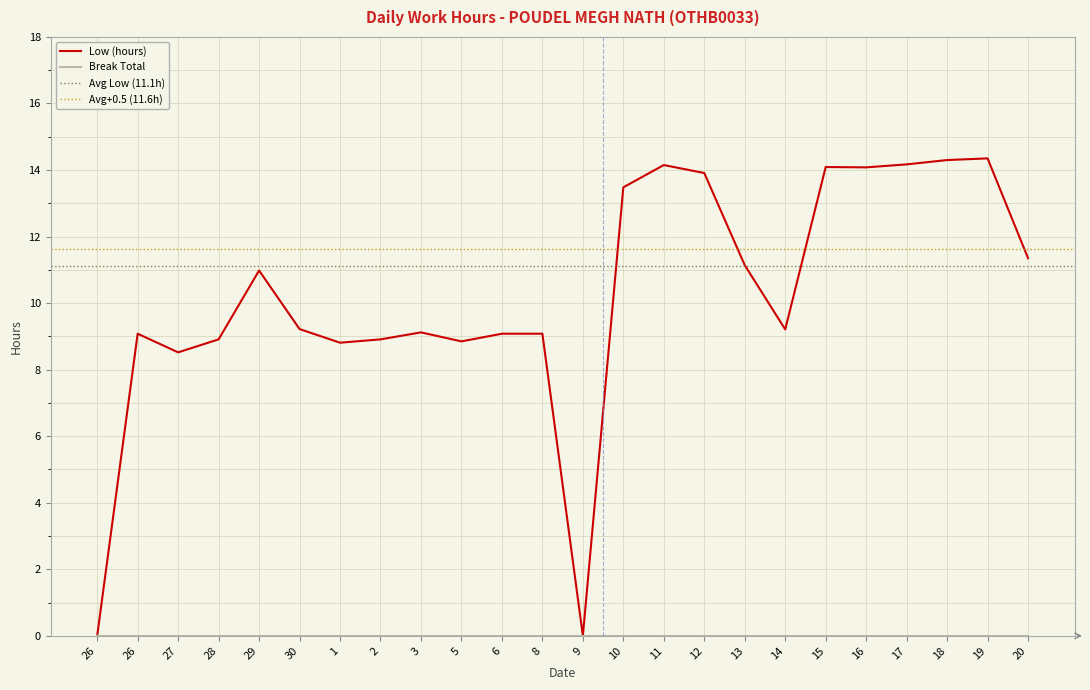

The chart shows a value of 3.9 at 13. True or false?

False